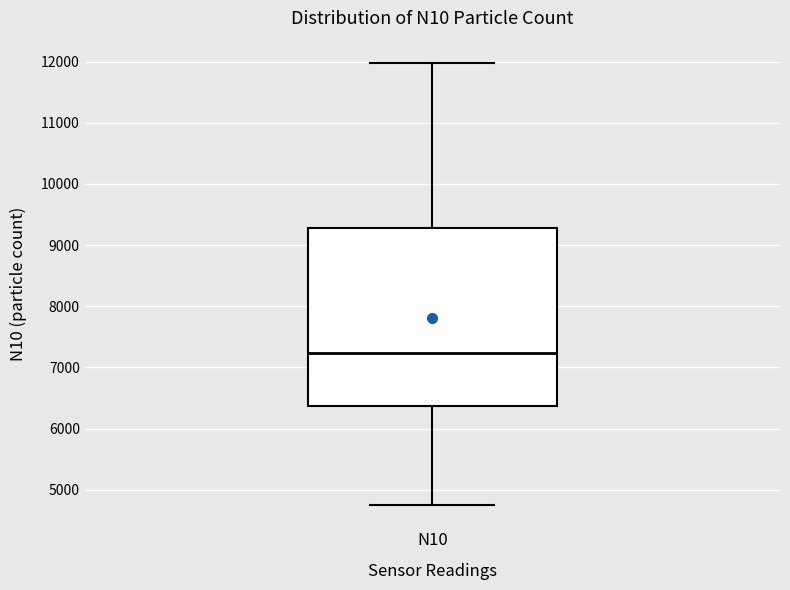

Where does the median line of the box for N10 sit on the y-axis? The values are not printed on the chart, so give them approximately, as read against the axis.

7200